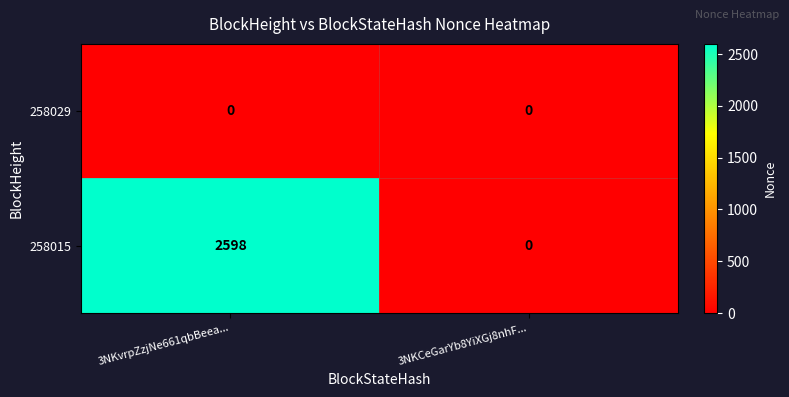

The value of 258015 at 3NKvrpZzjNe661qbBeea... is 4077. True or false?

False